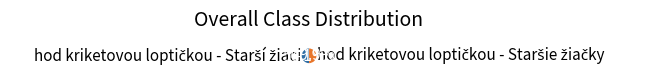

True or false: hod kriketovou loptičkou - Staršie žiačky accounts for 40% of the total.

False